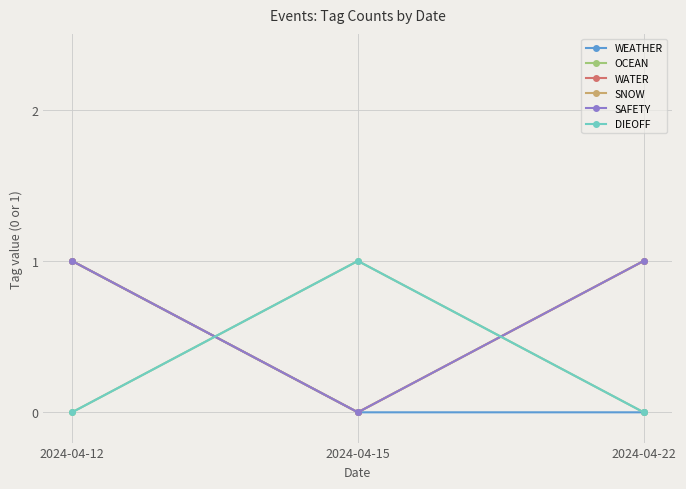

Reading left to right, extract all data points from this chart.

WEATHER: 2024-04-12=1	2024-04-15=0	2024-04-22=0
OCEAN: 2024-04-12=0	2024-04-15=1	2024-04-22=0
WATER: 2024-04-12=1	2024-04-15=0	2024-04-22=1
SNOW: 2024-04-12=1	2024-04-15=0	2024-04-22=1
SAFETY: 2024-04-12=1	2024-04-15=0	2024-04-22=1
DIEOFF: 2024-04-12=0	2024-04-15=1	2024-04-22=0